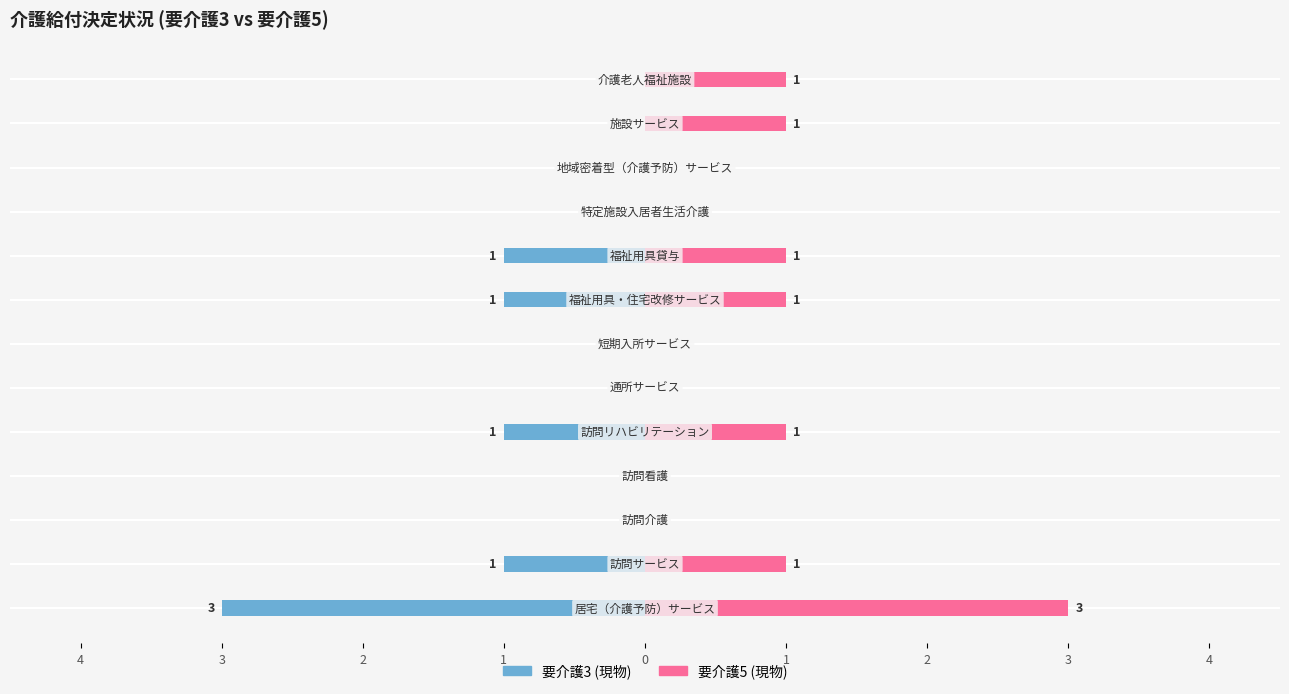

How many values in the 要介護5 (現物) series exceed 1?

1